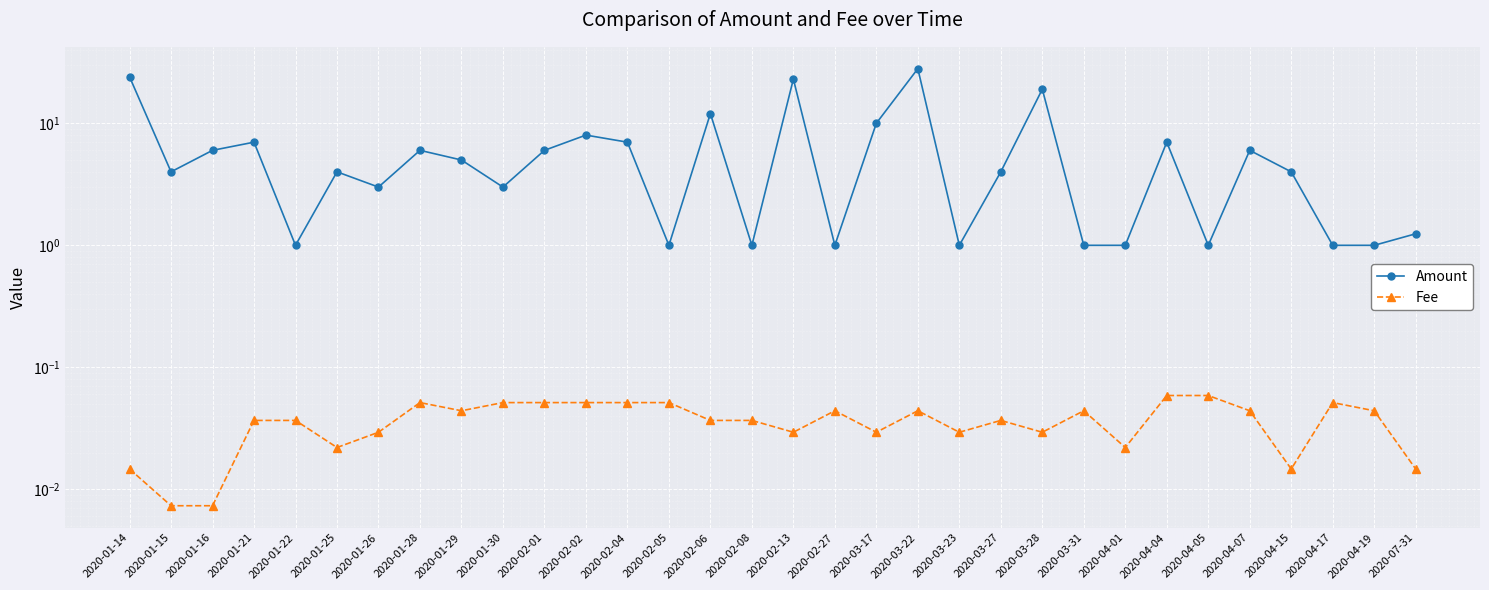

What is the sum of the Fee values at 2020-02-08 and 2020-01-22?

0.1